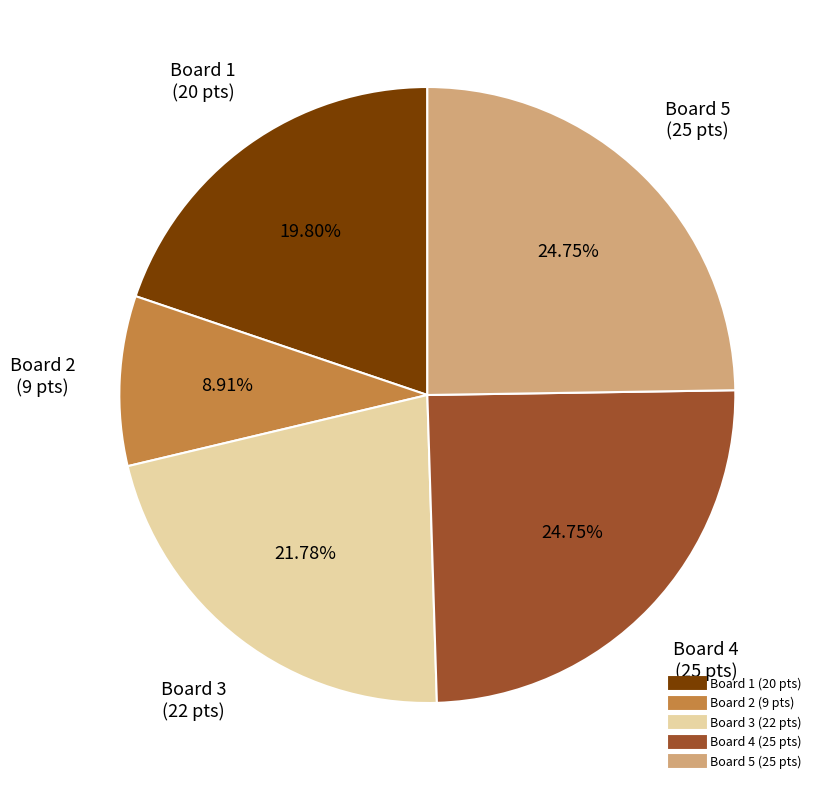

Count the number of slices in the pie.

5